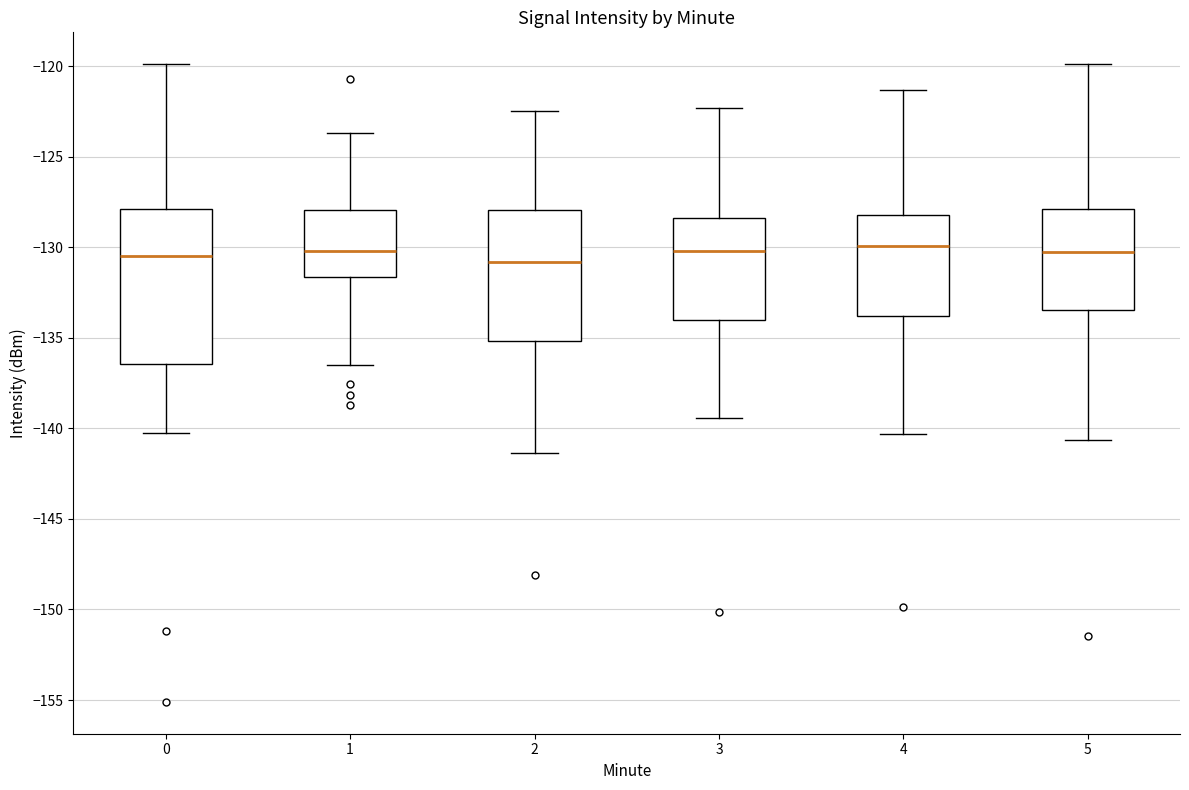

Where does the median line of the box at x = 5 sit on the y-axis? The values are not printed on the chart, so give them approximately, as read against the axis.

-130.5